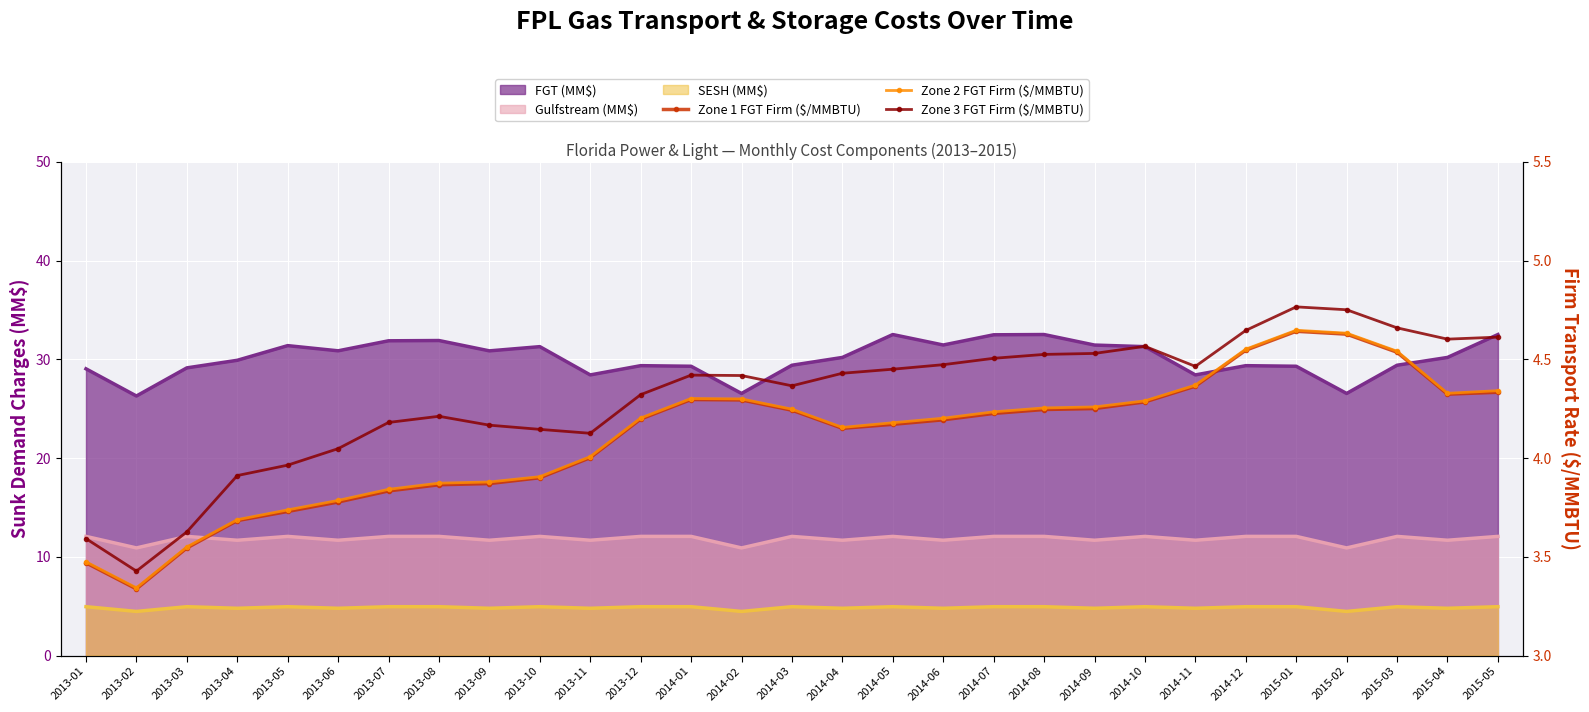

True or false: Zone 1 FGT Firm ($/MMBTU) and Zone 2 FGT Firm ($/MMBTU) cross at least once.

False